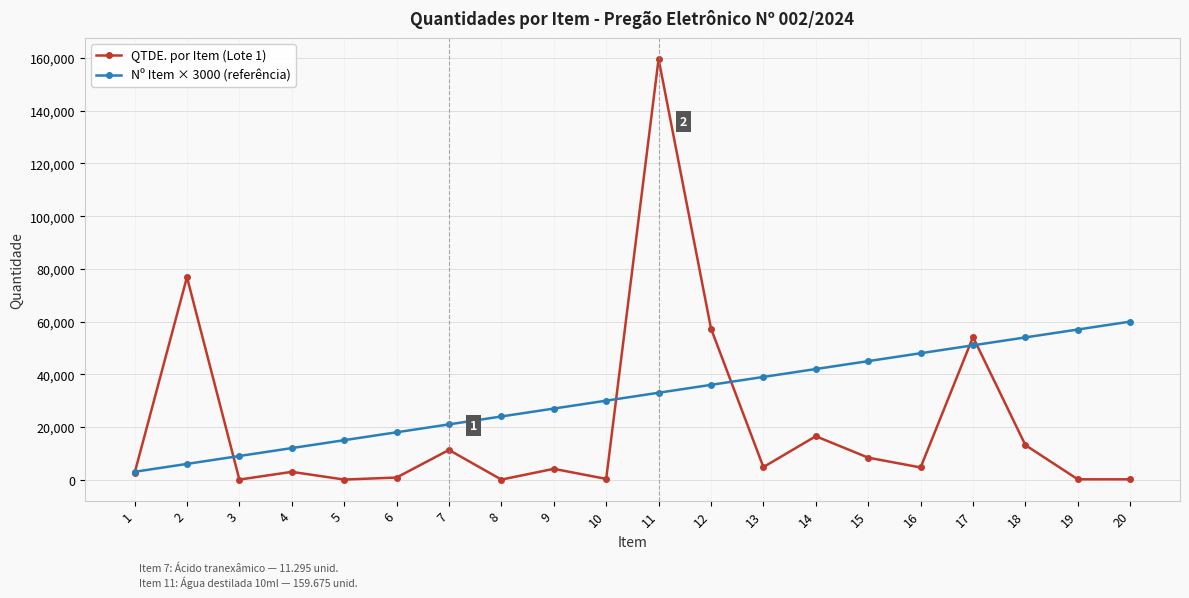

The QTDE. por Item (Lote 1) series shows 150 at 20. True or false?

True